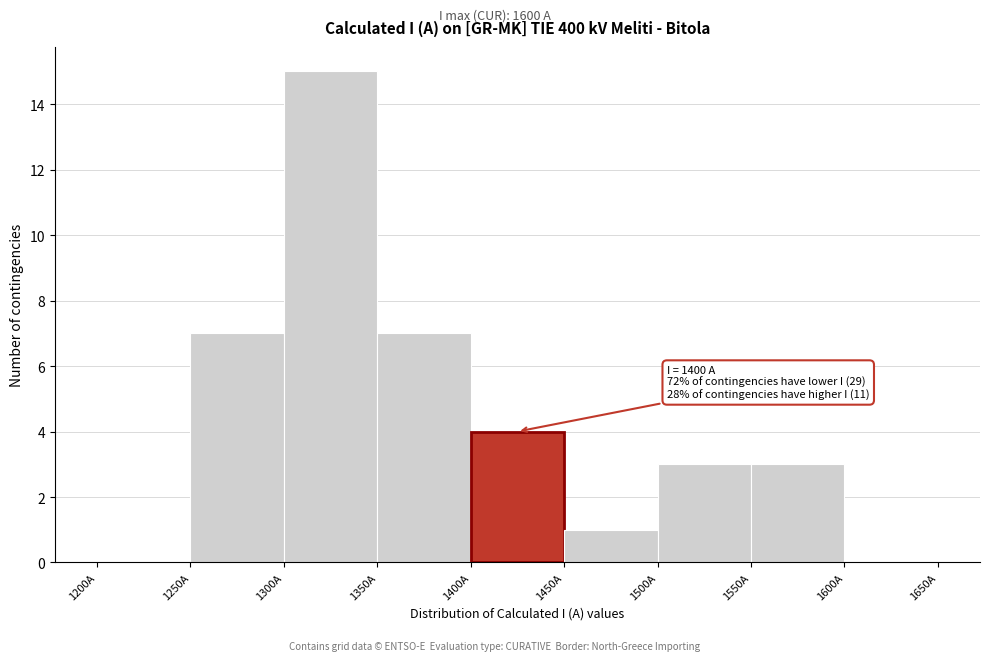

Which range on the x-axis has the tallest bar?

1300 to 1350